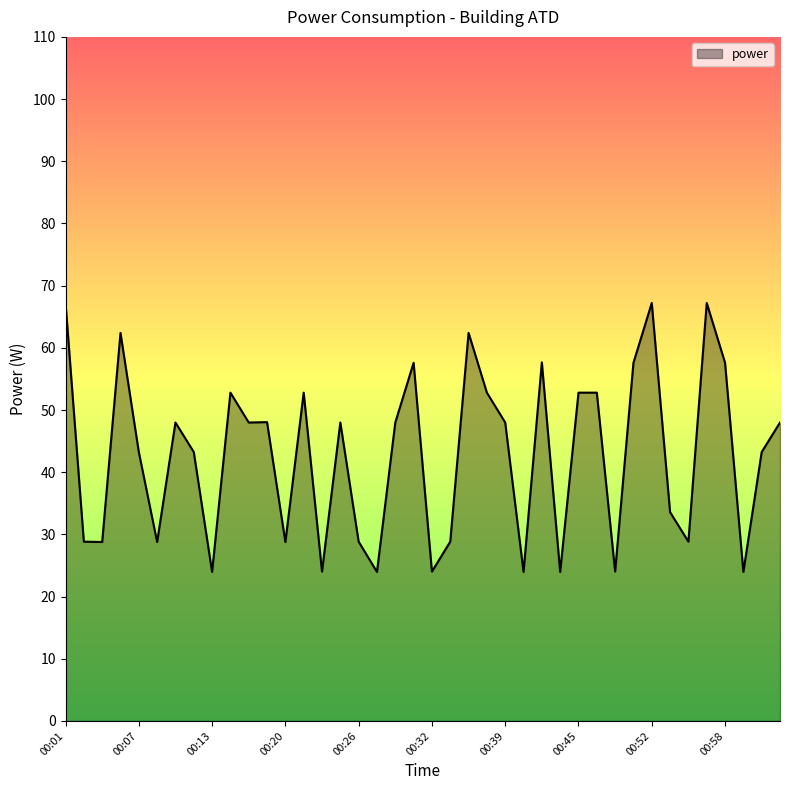

How many distinct data groups are displayed?

1